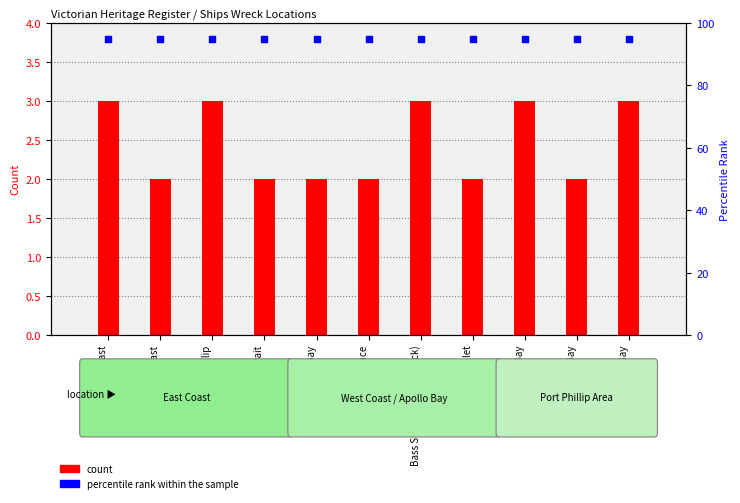

Is the value of count at Lakes Entrance greater than the value of percentile rank within the sample at Lakes Entrance?

No